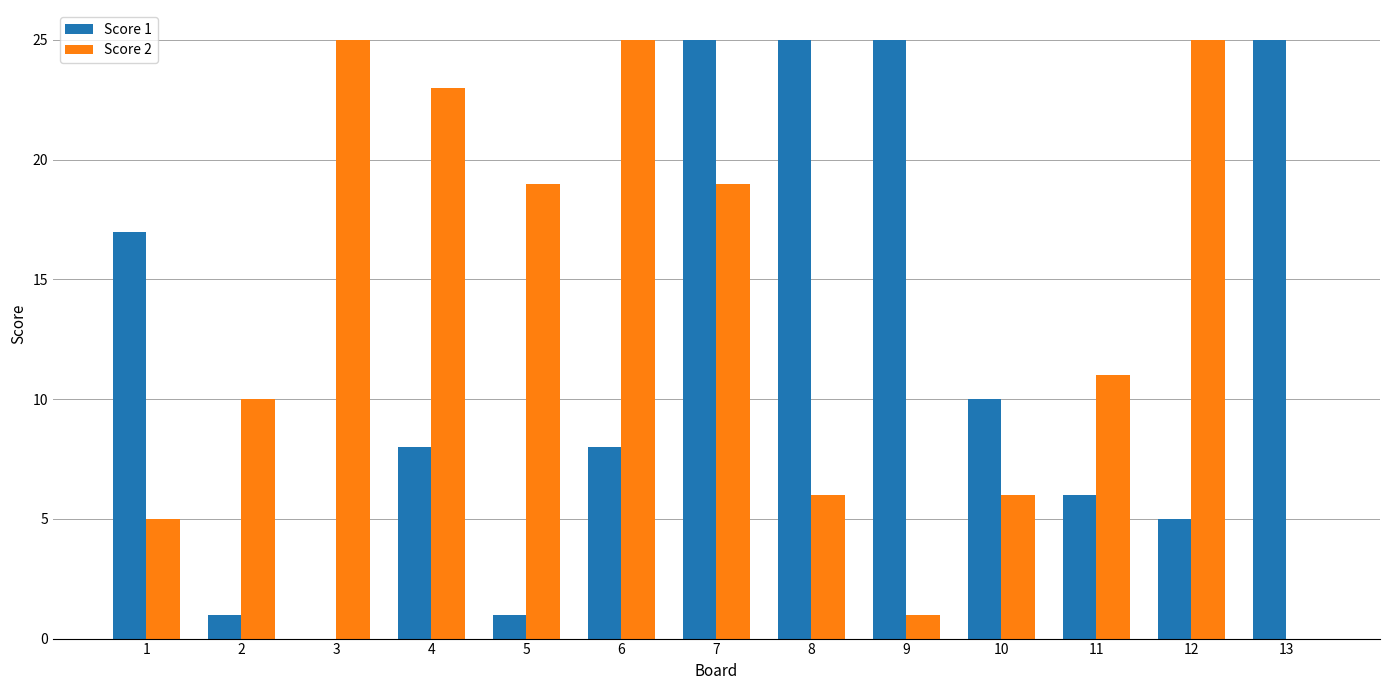

What is the sum of all Score 2 values?

175